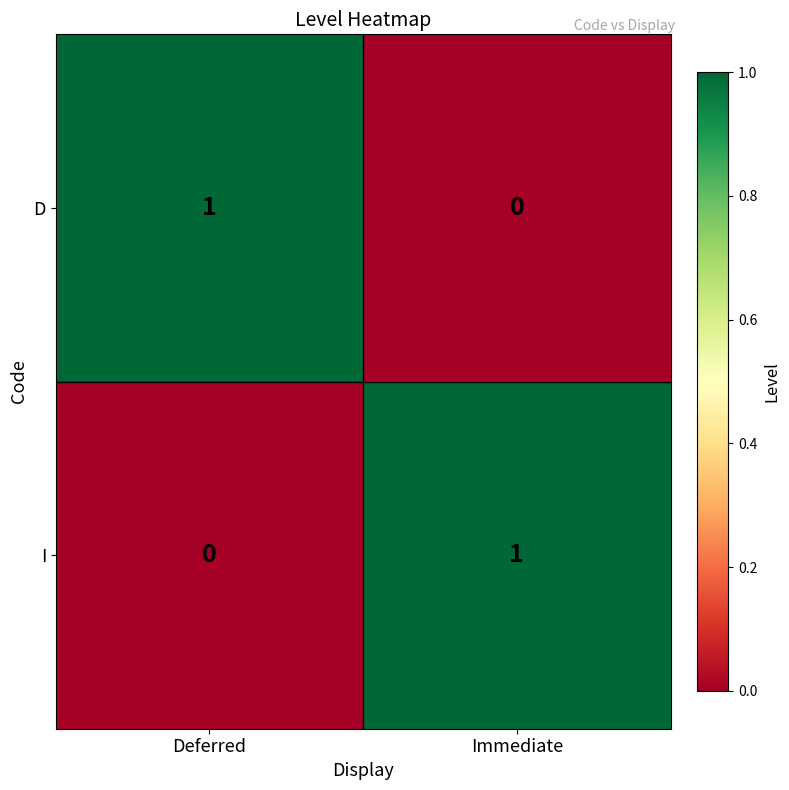

At Immediate, list the series in order from smallest to largest.

D, I